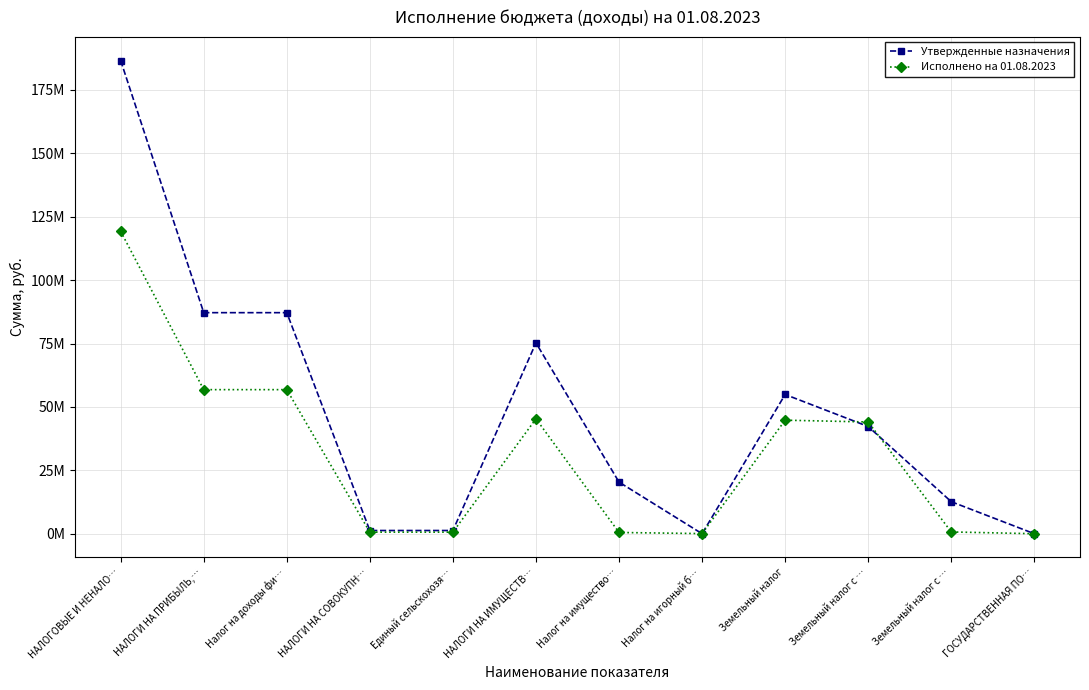

Reading left to right, list all the values displayed in this chart.

Утвержденные назначения: НАЛОГОВЫЕ И НЕНАЛО…=186587356.0	НАЛОГИ НА ПРИБЫЛЬ,…=87168000.0	Налог на доходы фи…=87168000.0	НАЛОГИ НА СОВОКУПН…=1268000.0	Единый сельскохозя…=1268000.0	НАЛОГИ НА ИМУЩЕСТВ…=75263000.0	Налог на имущество…=20357000.0	Налог на игорный б…=0.0	Земельный налог=54906000.0	Земельный налог с …=42277000.0	Земельный налог с …=12629000.0	ГОСУДАРСТВЕННАЯ ПО…=1000.0
Исполнено на 01.08.2023: НАЛОГОВЫЕ И НЕНАЛО…=119246542.8	НАЛОГИ НА ПРИБЫЛЬ,…=56815305.6	Налог на доходы фи…=56815305.6	НАЛОГИ НА СОВОКУПН…=624107.7	Единый сельскохозя…=624107.7	НАЛОГИ НА ИМУЩЕСТВ…=45311227.6	Налог на имущество…=491302.5	Налог на игорный б…=49000.0	Земельный налог=44770925.1	Земельный налог с …=44067614.7	Земельный налог с …=703310.4	ГОСУДАРСТВЕННАЯ ПО…=0.0